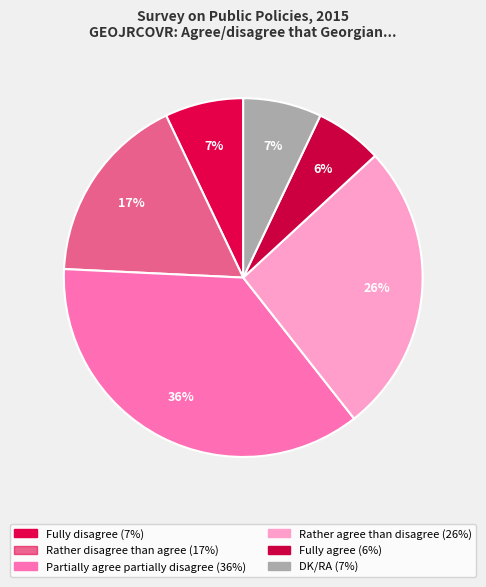

Which slice is the smallest?

Fully agree